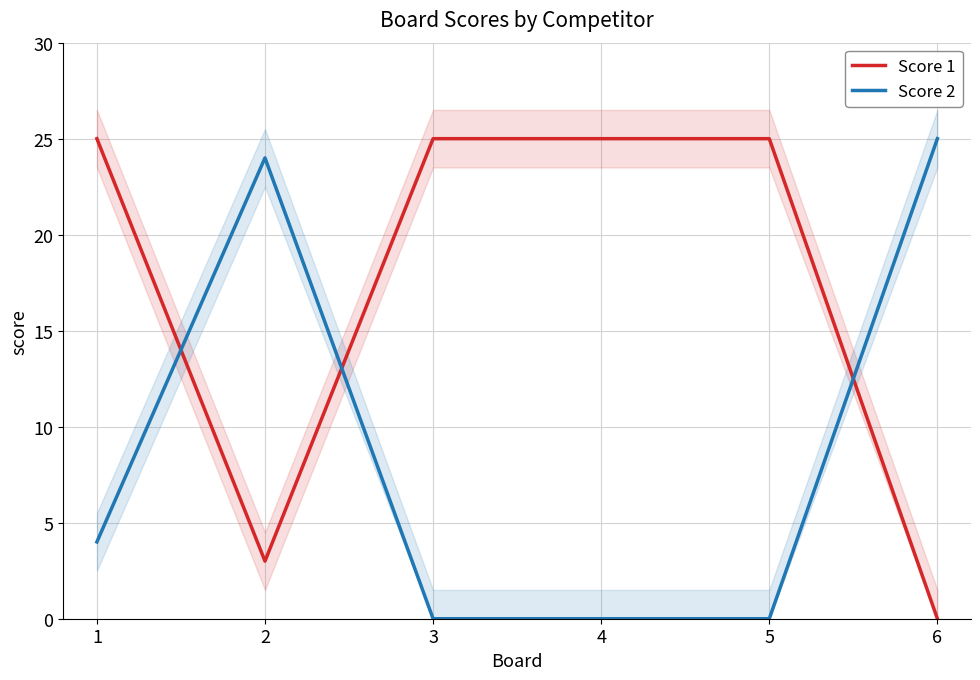

Between 5 and 6, which series saw the biggest shift?

Score 1